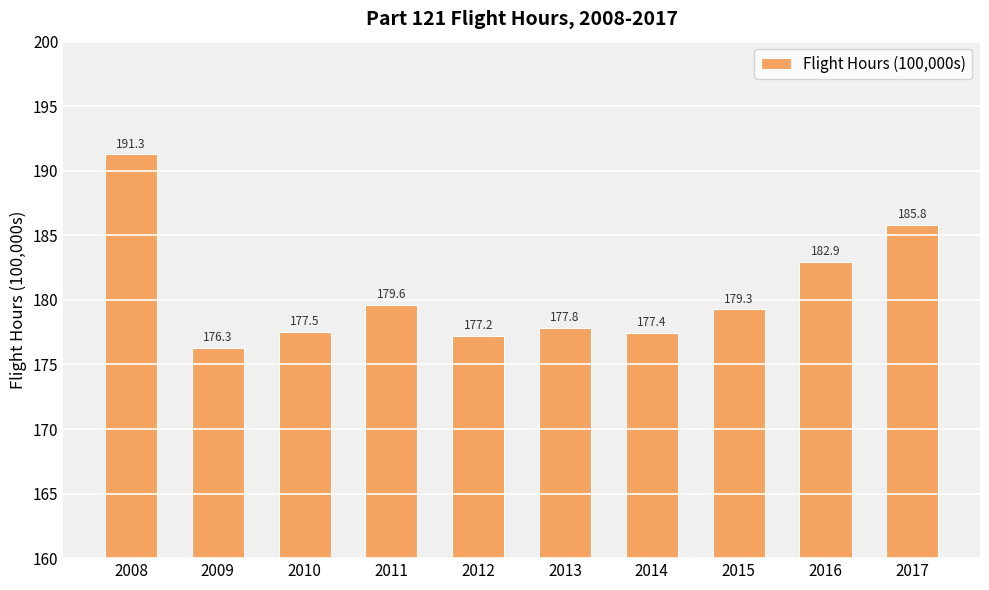

Reading right to left, transcribe all the data shown in this chart.

185.8	182.9	179.3	177.4	177.8	177.2	179.6	177.5	176.3	191.3